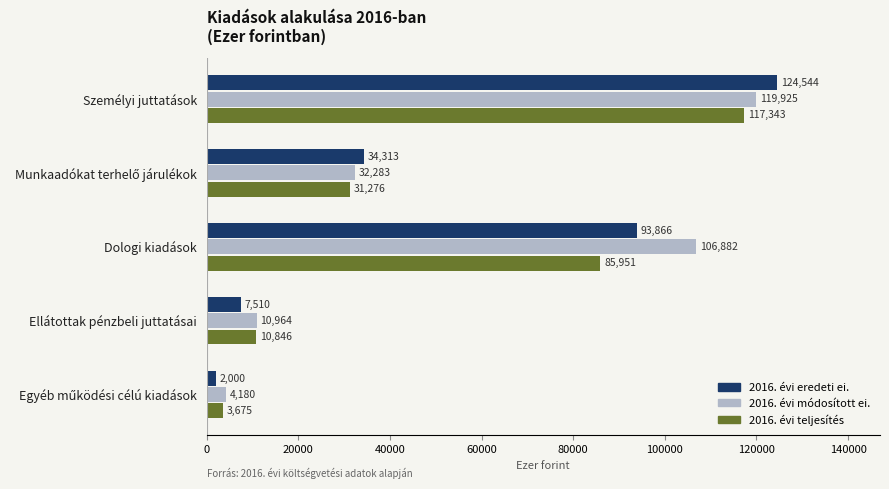

Count the number of categories in the chart.

5